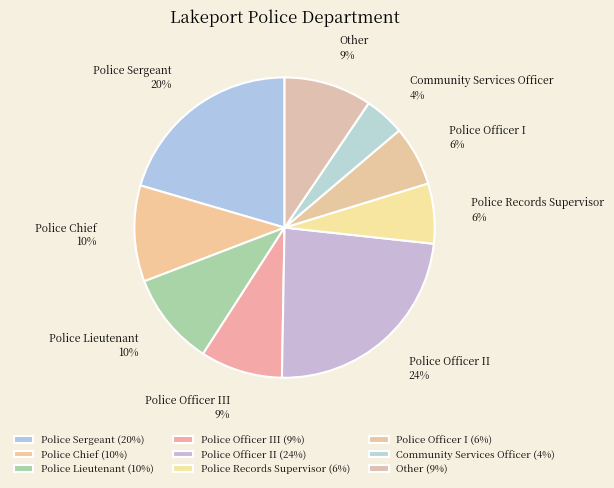

Between Police Lieutenant and Police Officer III, which is larger?

Police Lieutenant